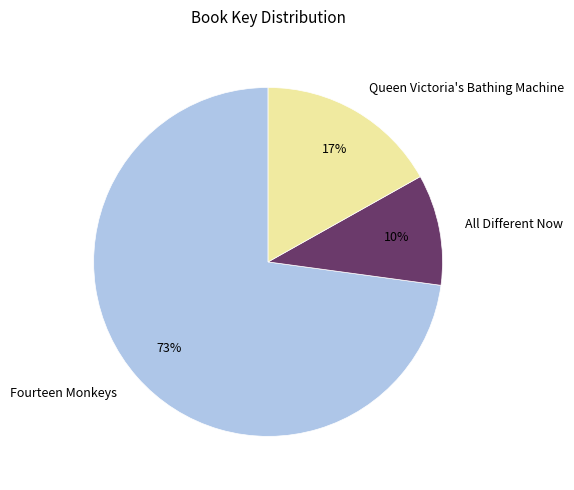

Is it true that Queen Victoria's Bathing Machine is 17% of the pie?

True